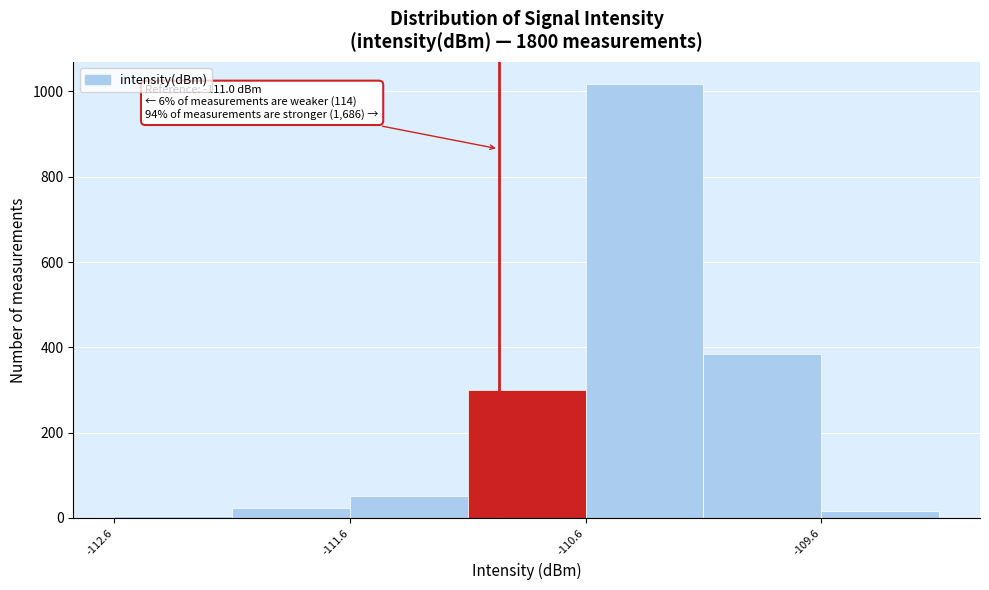

Which range on the x-axis has the tallest bar?

-110.6 to -110.1